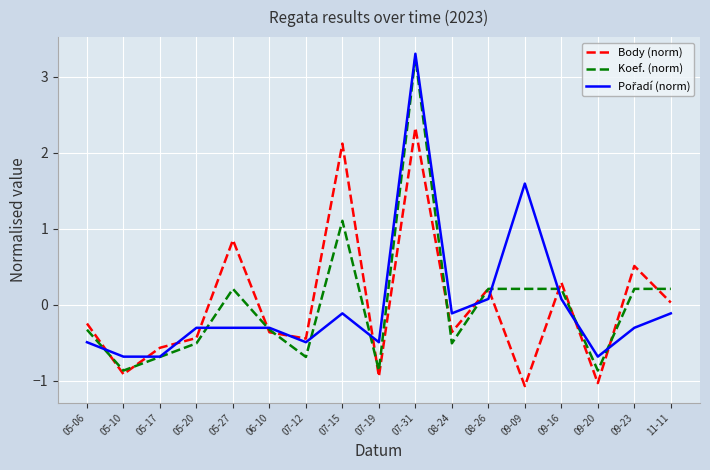

What position from the left is 09-20?

15